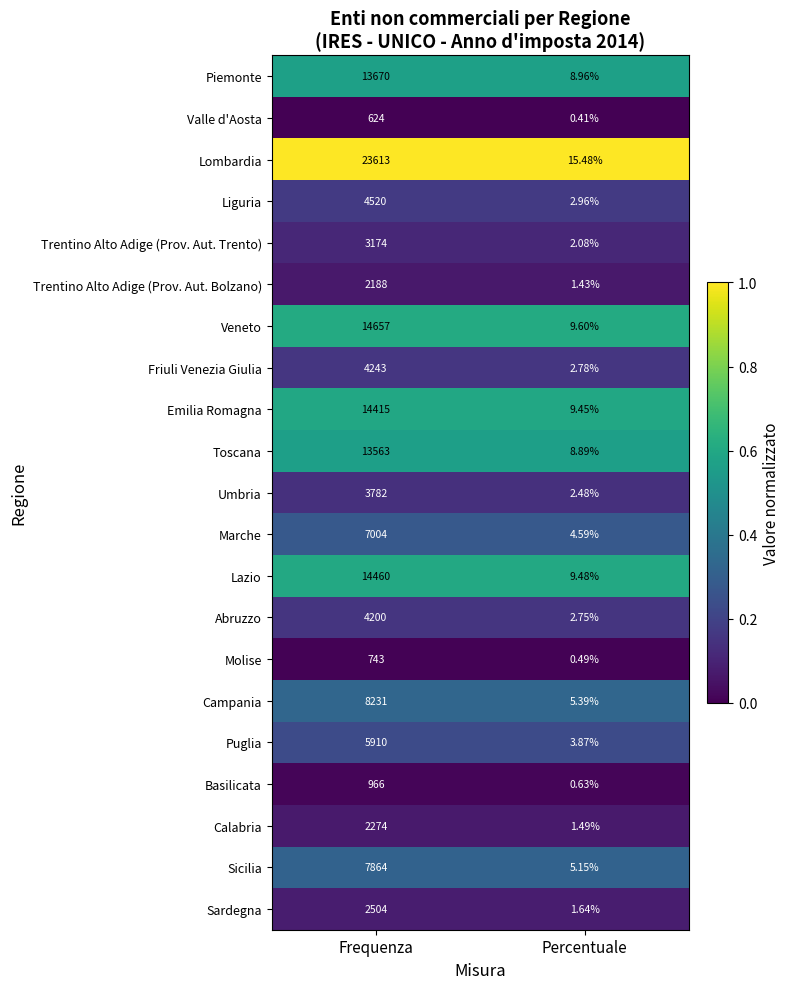

List the series in order of their peak value, highest first.

Lombardia, Veneto, Lazio, Emilia Romagna, Piemonte, Toscana, Campania, Sicilia, Marche, Puglia, Liguria, Friuli Venezia Giulia, Abruzzo, Umbria, Trentino Alto Adige (Prov. Aut. Trento), Sardegna, Calabria, Trentino Alto Adige (Prov. Aut. Bolzano), Basilicata, Molise, Valle d'Aosta